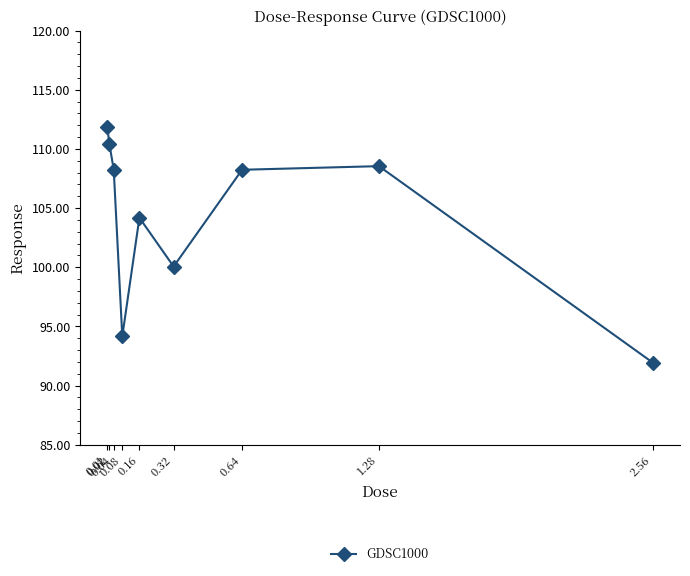

What position from the left is 0.02?

2